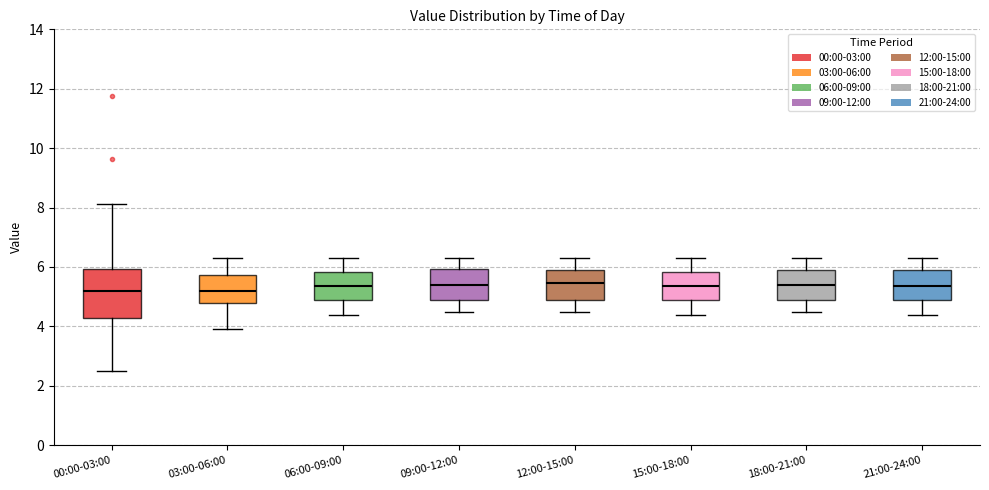

Where does the upper whisker of the box for 21:00-24:00 end on the y-axis? The values are not printed on the chart, so give them approximately, as read against the axis.

6.4